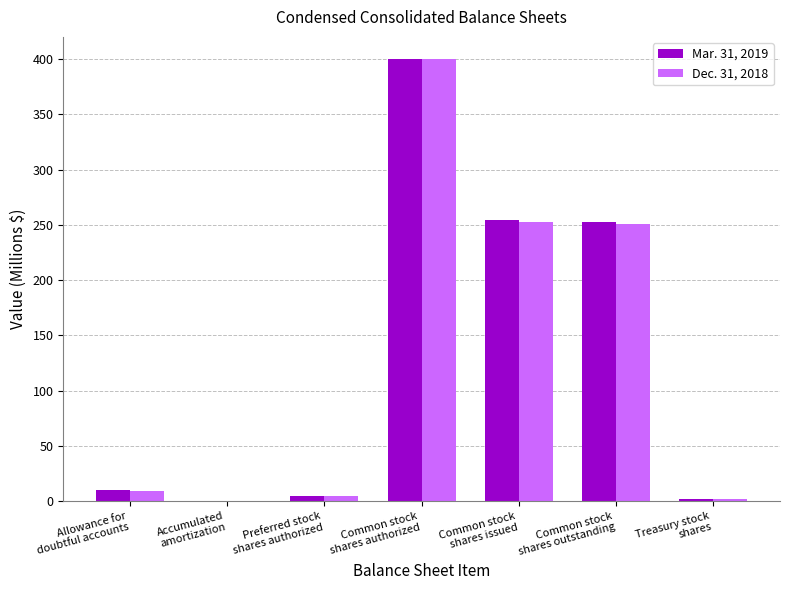

True or false: Dec. 31, 2018 has a value of 9.4 at Allowance for
doubtful accounts.

True